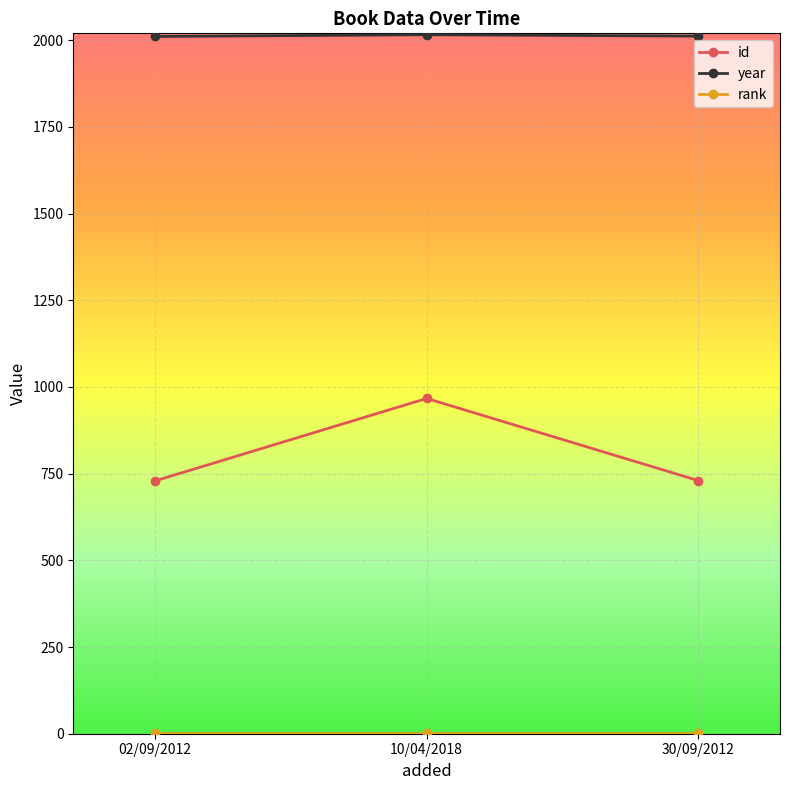

Which series has the largest range (max minus min)?

id